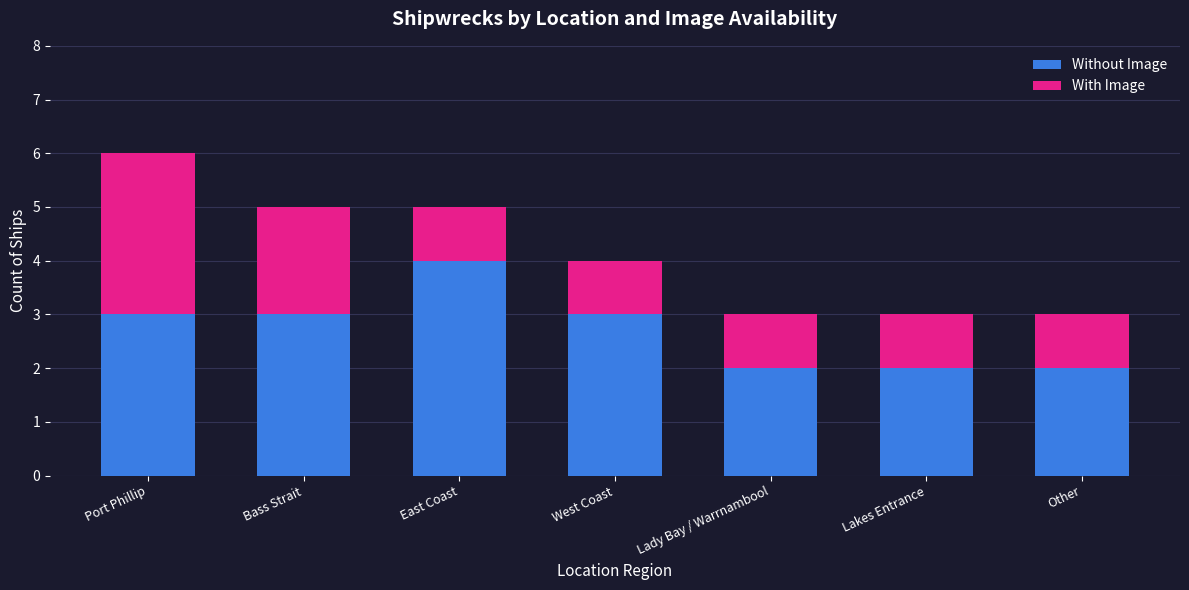

Reading left to right, what are the values for Without Image?

3	3	4	3	2	2	2